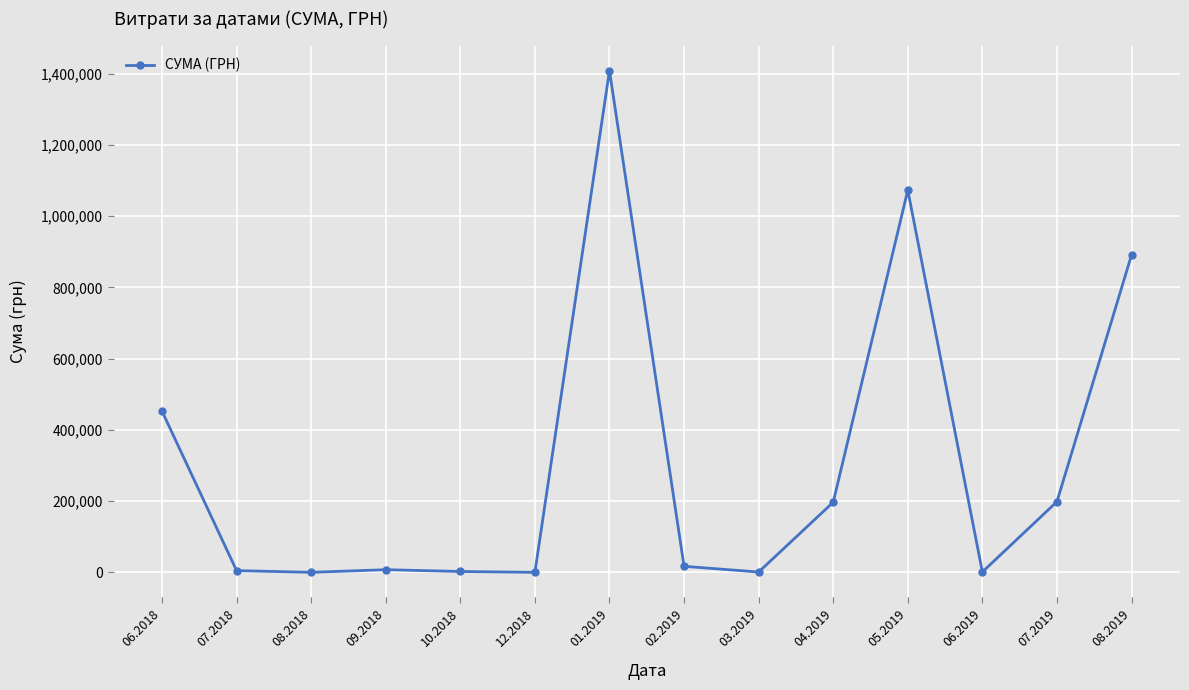

At which label does the data first exceed 17246?

06.2018